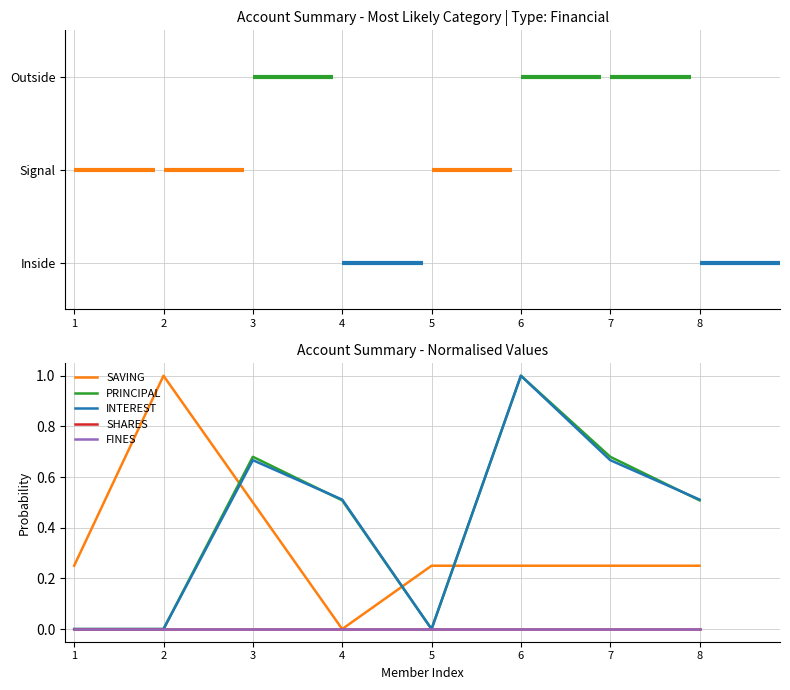

Is this an area chart (filled region under the line)?

No